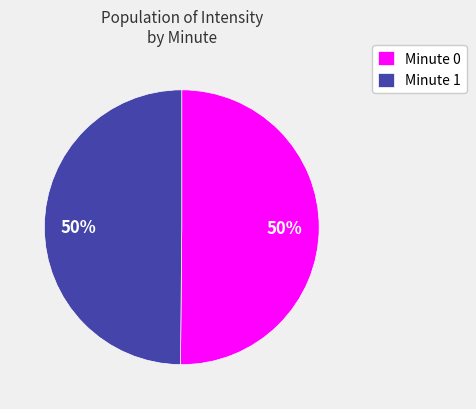

To the nearest percent, what is the combined percentage of Minute 1 and Minute 0?

100%